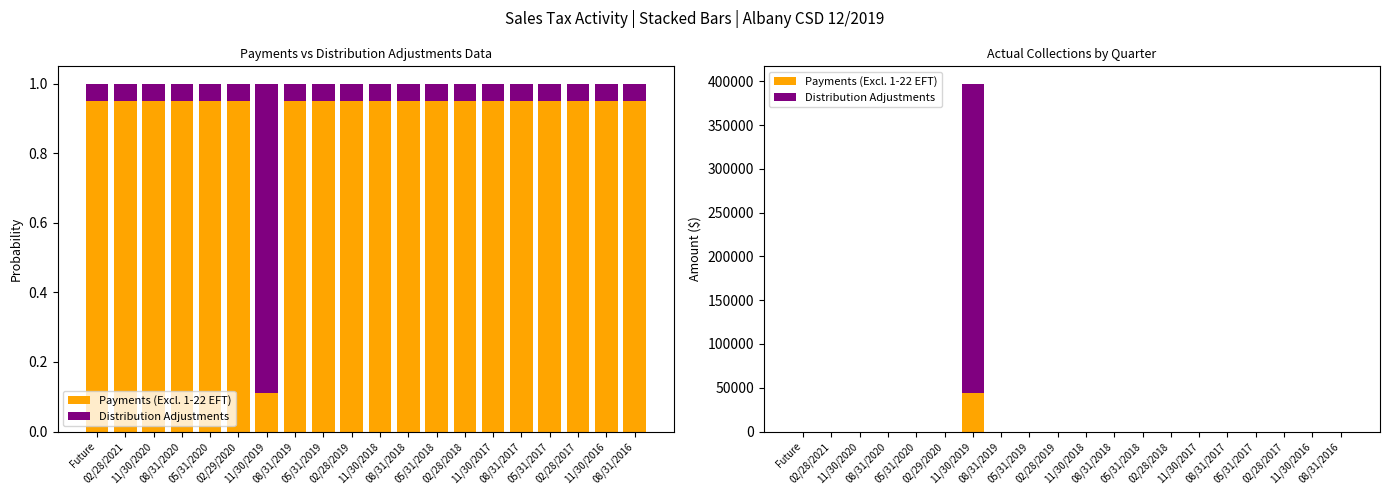

What is the label of the 15th bar from the right?

02/29/2020